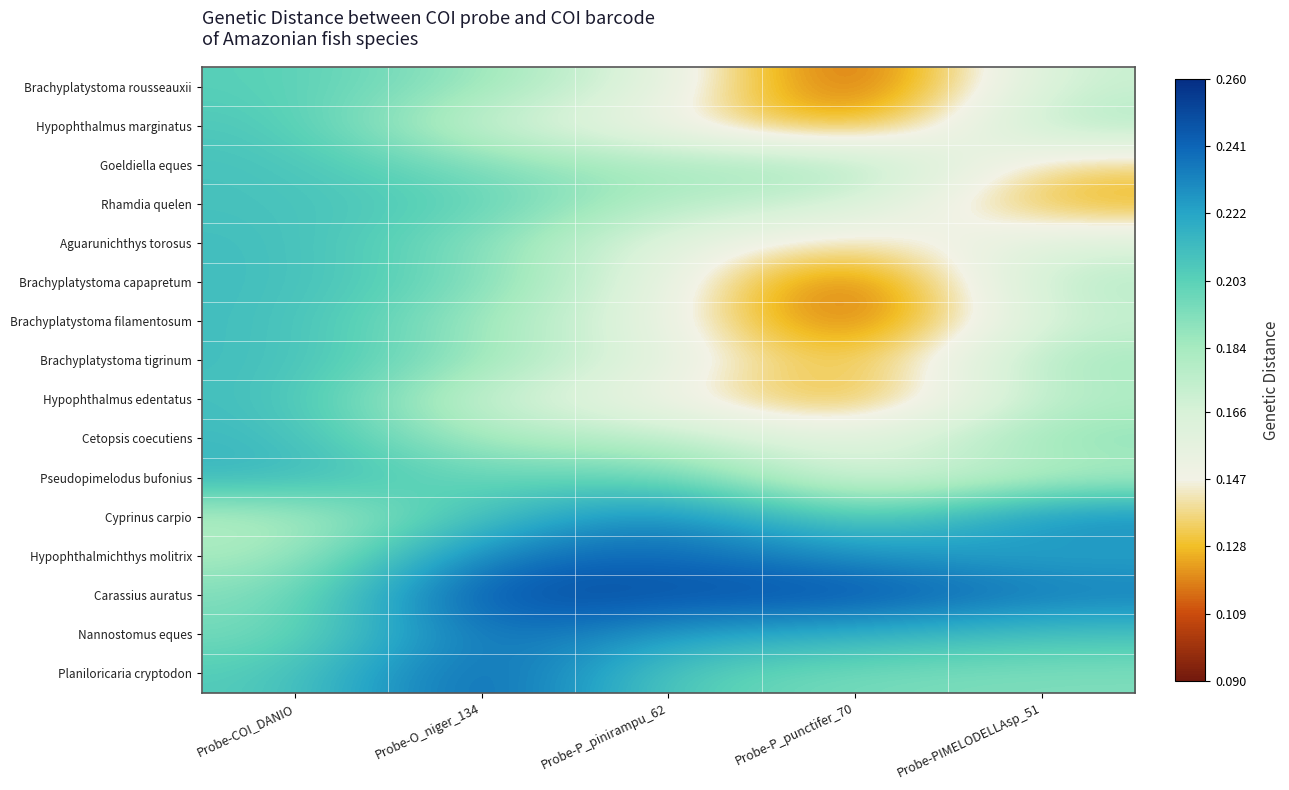

Rank the series by their maximum value, from highest to lowest.

Carassius auratus, Planiloricaria cryptodon, Nannostomus eques, Hypophthalmichthys molitrix, Cyprinus carpio, Pseudopimelodus bufonius, Cetopsis coecutiens, Aguarunichthys torosus, Brachyplatystoma capapretum, Brachyplatystoma filamentosum, Brachyplatystoma tigrinum, Hypophthalmus edentatus, Goeldiella eques, Rhamdia quelen, Hypophthalmus marginatus, Brachyplatystoma rousseauxii